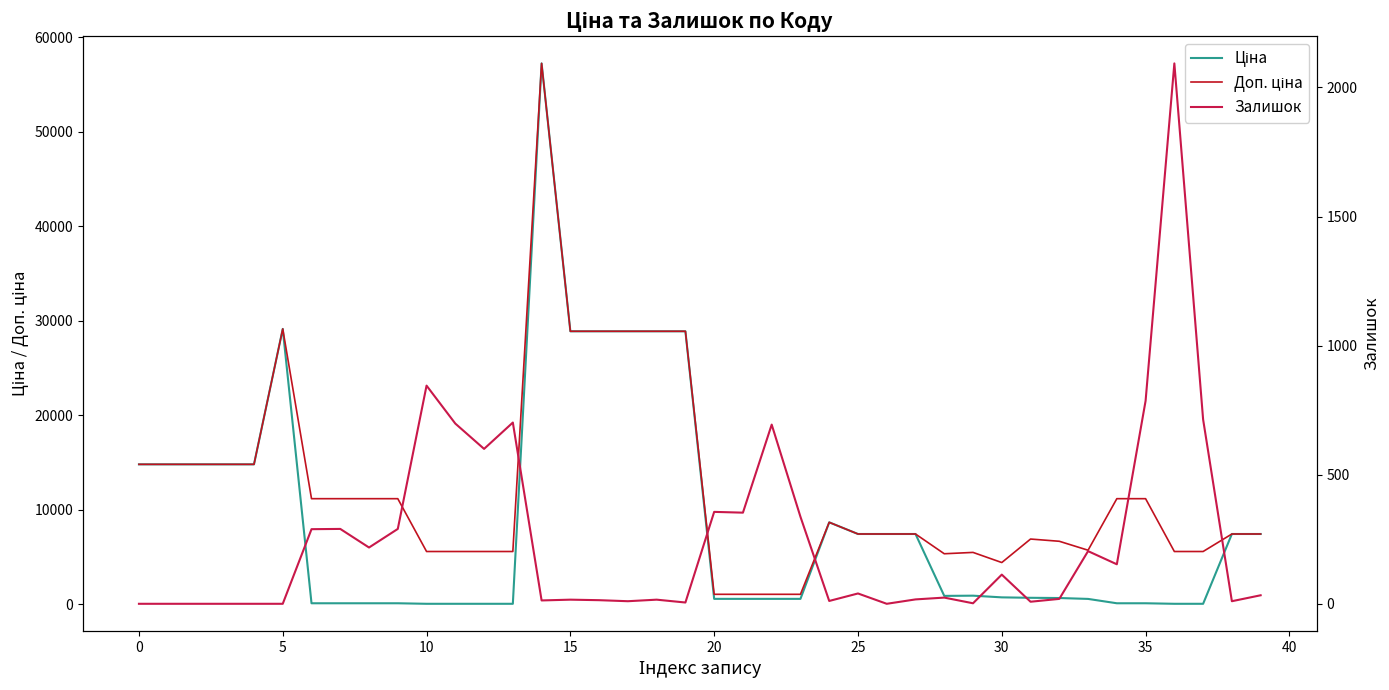

Which category has the highest value in the Ціна series?

14